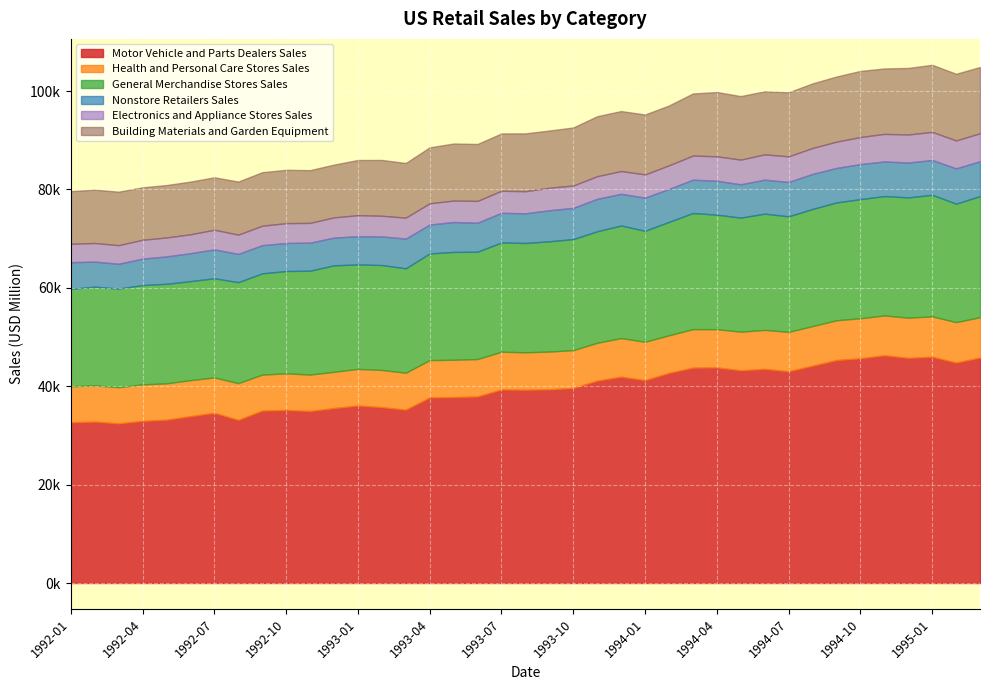

Which series has the largest total across all categories?

Motor Vehicle and Parts Dealers Sales